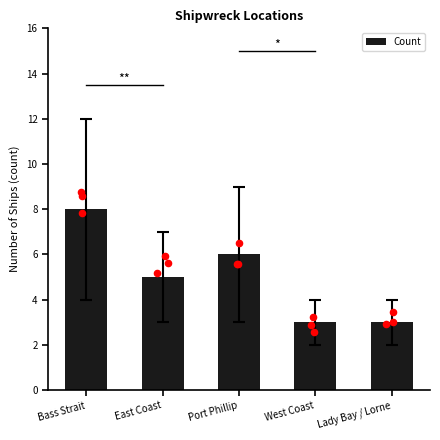

What is the change in value from East Coast to Lady Bay / Lorne?

-2